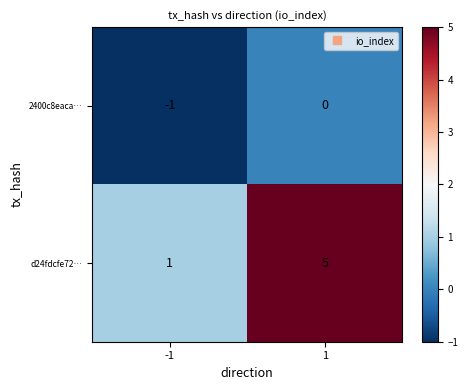

The d24fdcfe72… series shows 5 at 1. True or false?

True